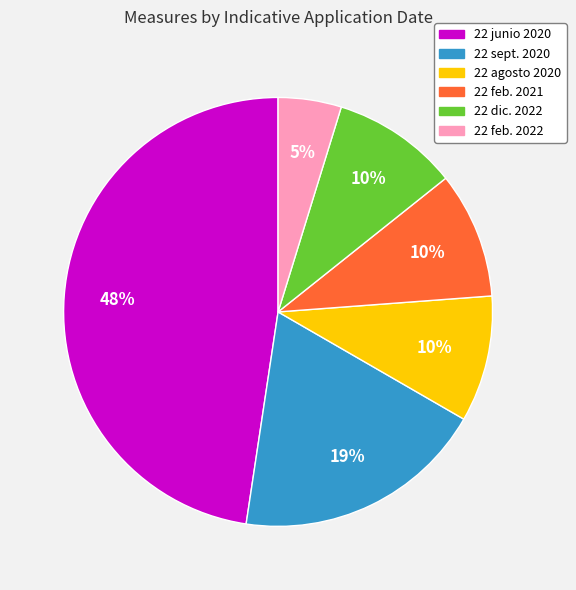

To the nearest percent, what is the average slice percentage?

17%